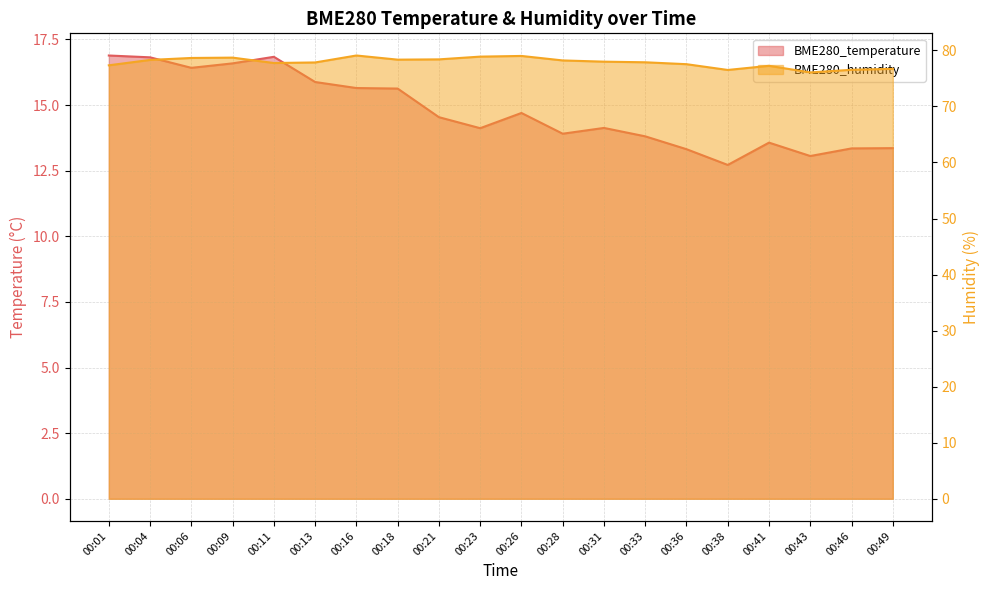

What is the minimum value for BME280_temperature?

12.7